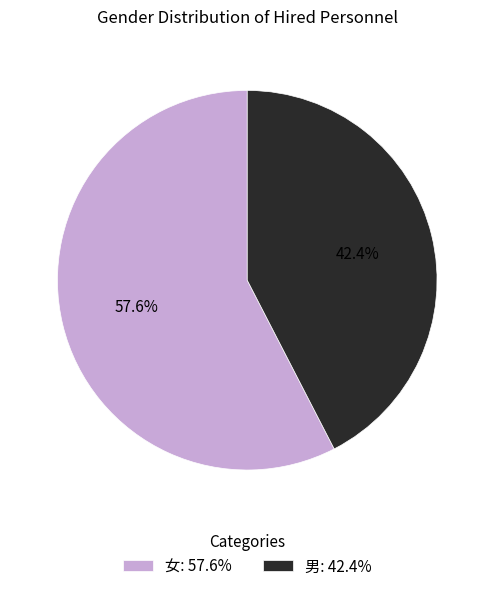

What is the largest slice in the pie chart?

女